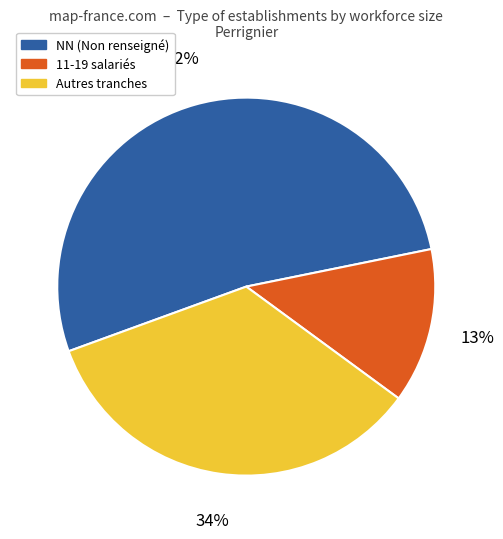

How many slices are in this pie chart?

3